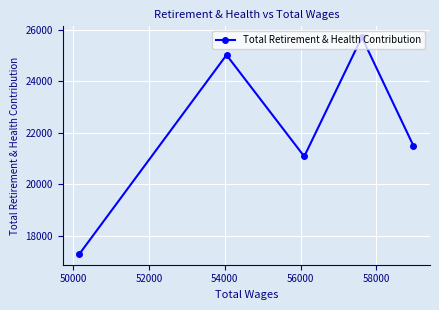

What is the maximum value shown in the chart?

25707